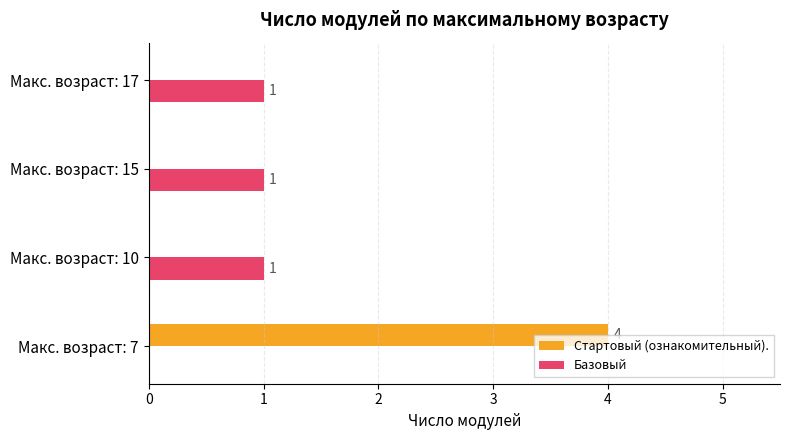

Which series has the largest total across all categories?

Стартовый (ознакомительный).